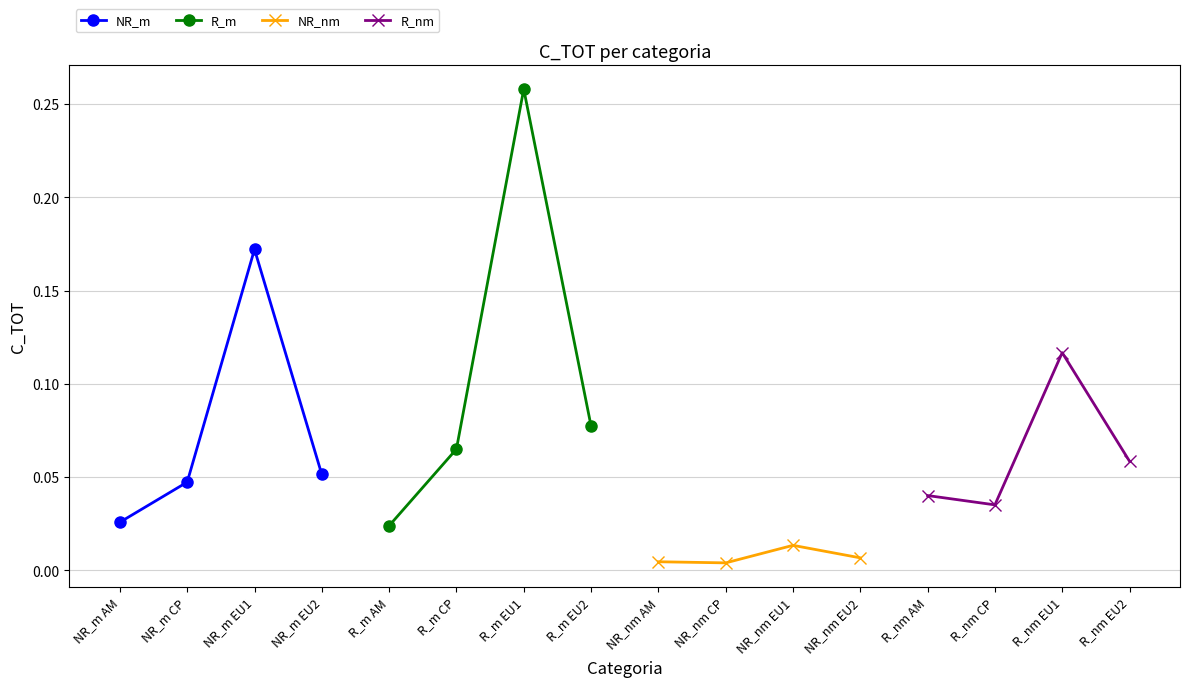

What is the greatest value displayed?

0.3